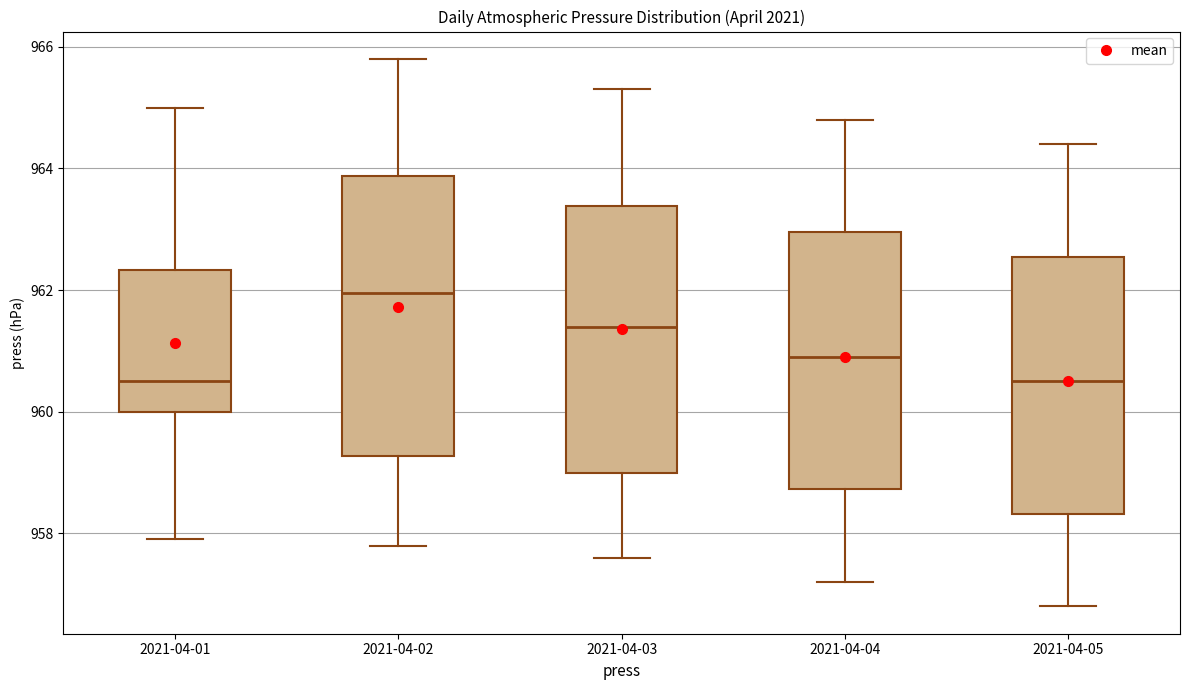

Reading left to right, read every box against the y-axis: the position of its median line, the range the box covers, and the ends of its whiskers. The values are not printed on the chart, so give them approximately, as read against the axis.

2021-04-01: median 960.6, box 960.0 to 962.4, whiskers 958.0 to 965.0
2021-04-02: median 962.0, box 959.2 to 963.8, whiskers 957.8 to 965.8
2021-04-03: median 961.4, box 959.0 to 963.4, whiskers 957.6 to 965.4
2021-04-04: median 961.0, box 958.8 to 963.0, whiskers 957.2 to 964.8
2021-04-05: median 960.6, box 958.4 to 962.6, whiskers 956.8 to 964.4